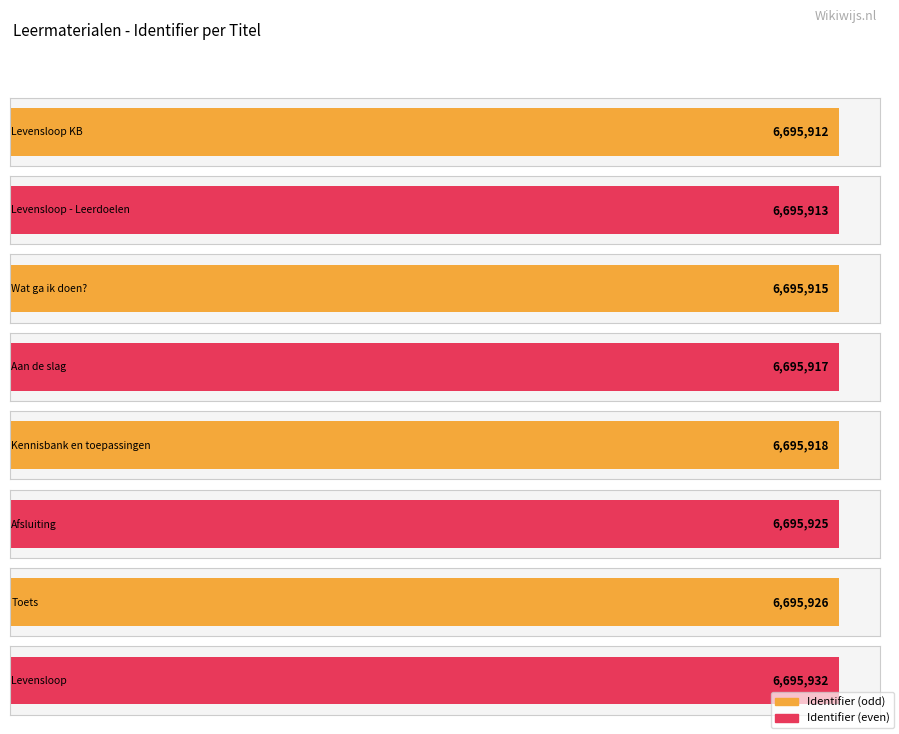

Where is the data nearest to the value 3347966?

Levensloop KB